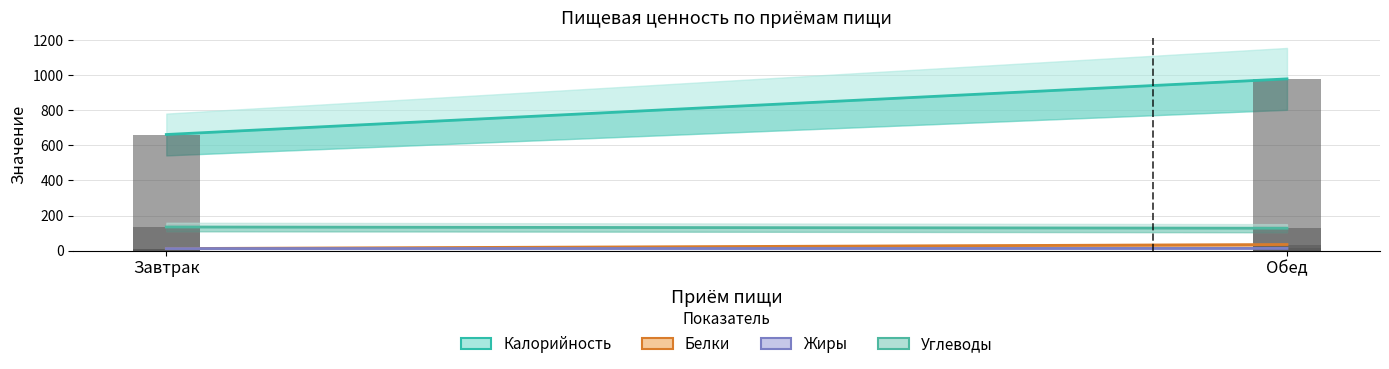

How many data points does each series have?

2